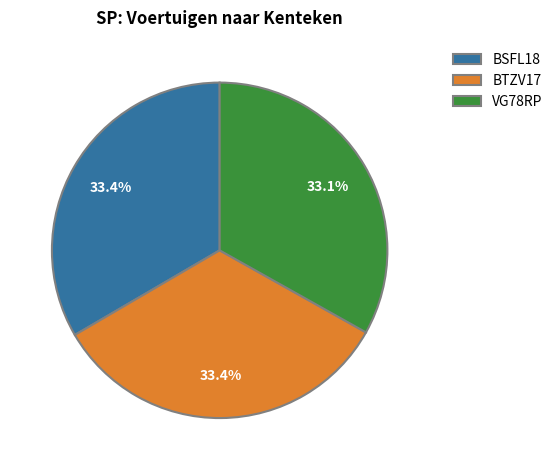

How many segments does this pie chart have?

3